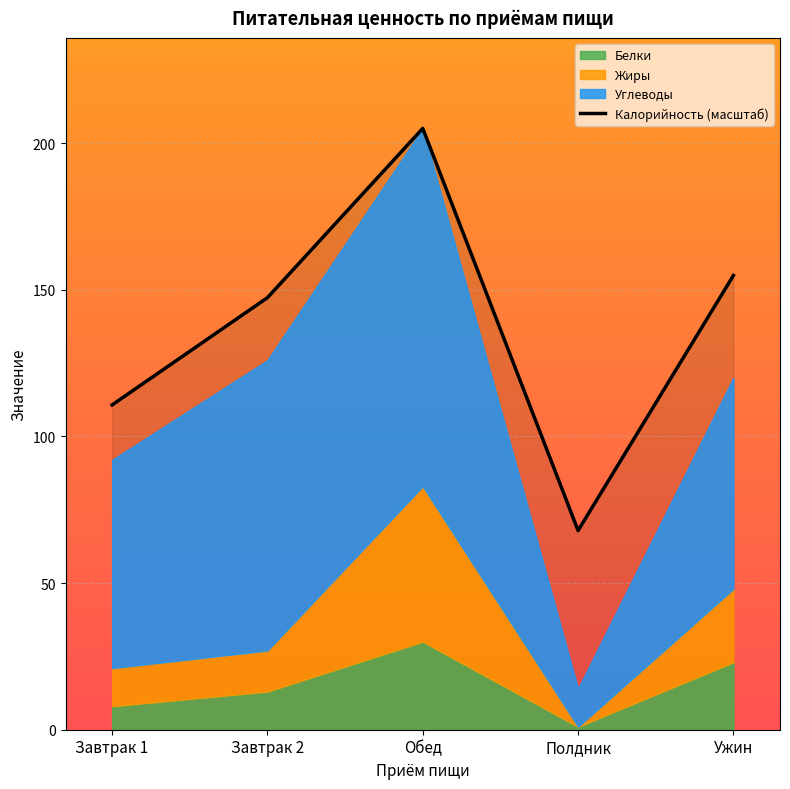

Does the chart display data point markers on the line(s)?

No